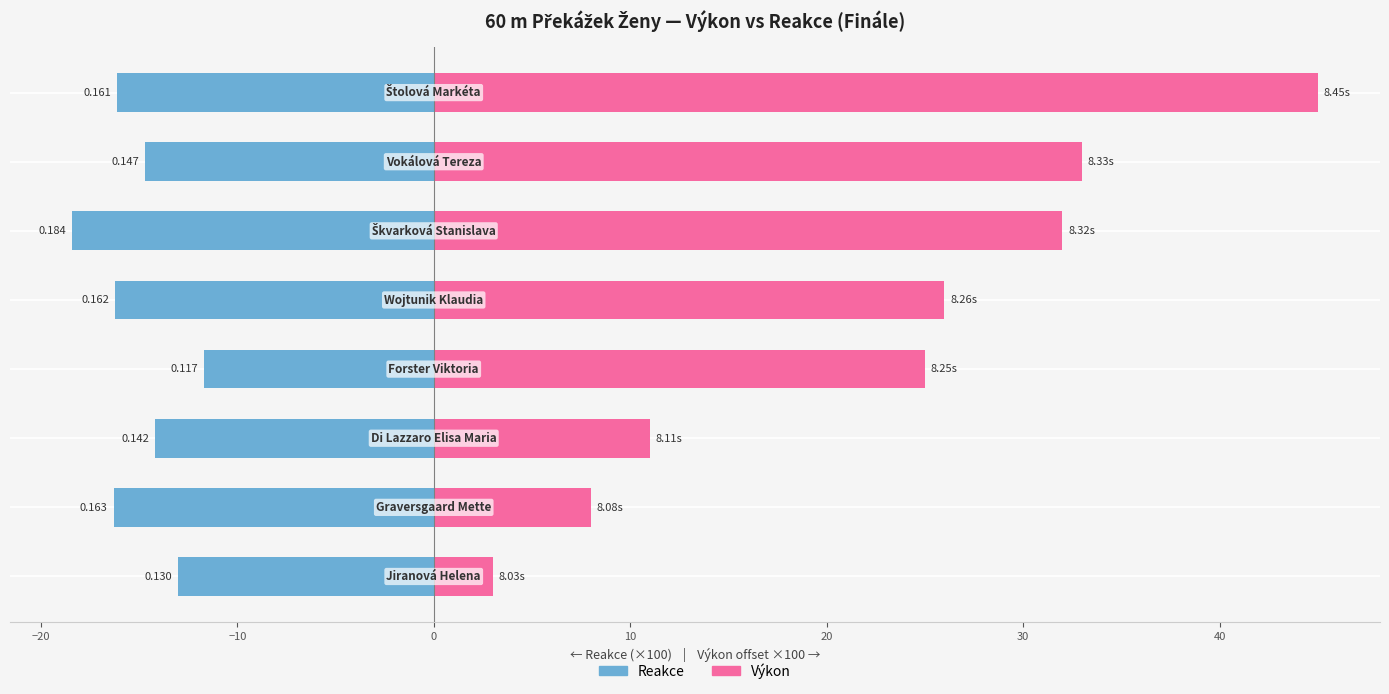

The Reakce (×100) series shows -11.7 at 0. True or false?

True